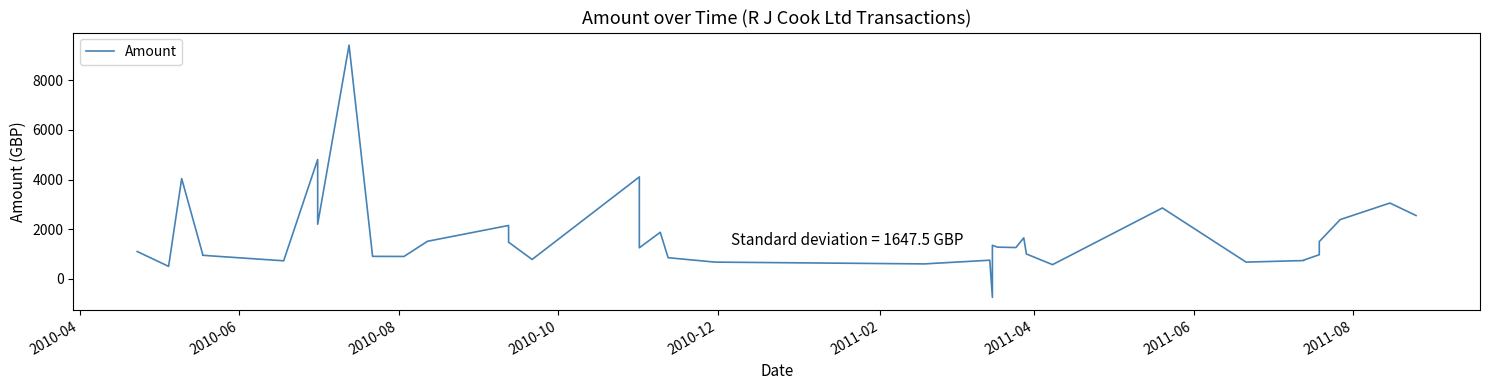

The value at 33 is 442.1. True or false?

False